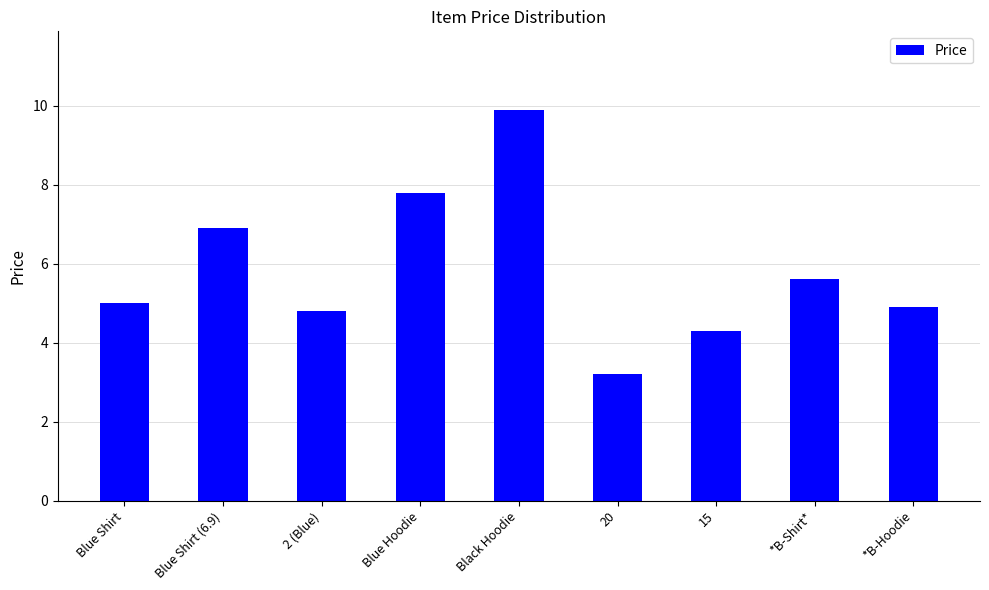

Approximately how many times larger is the value at Blue Shirt compared to 2 (Blue)?

1.0